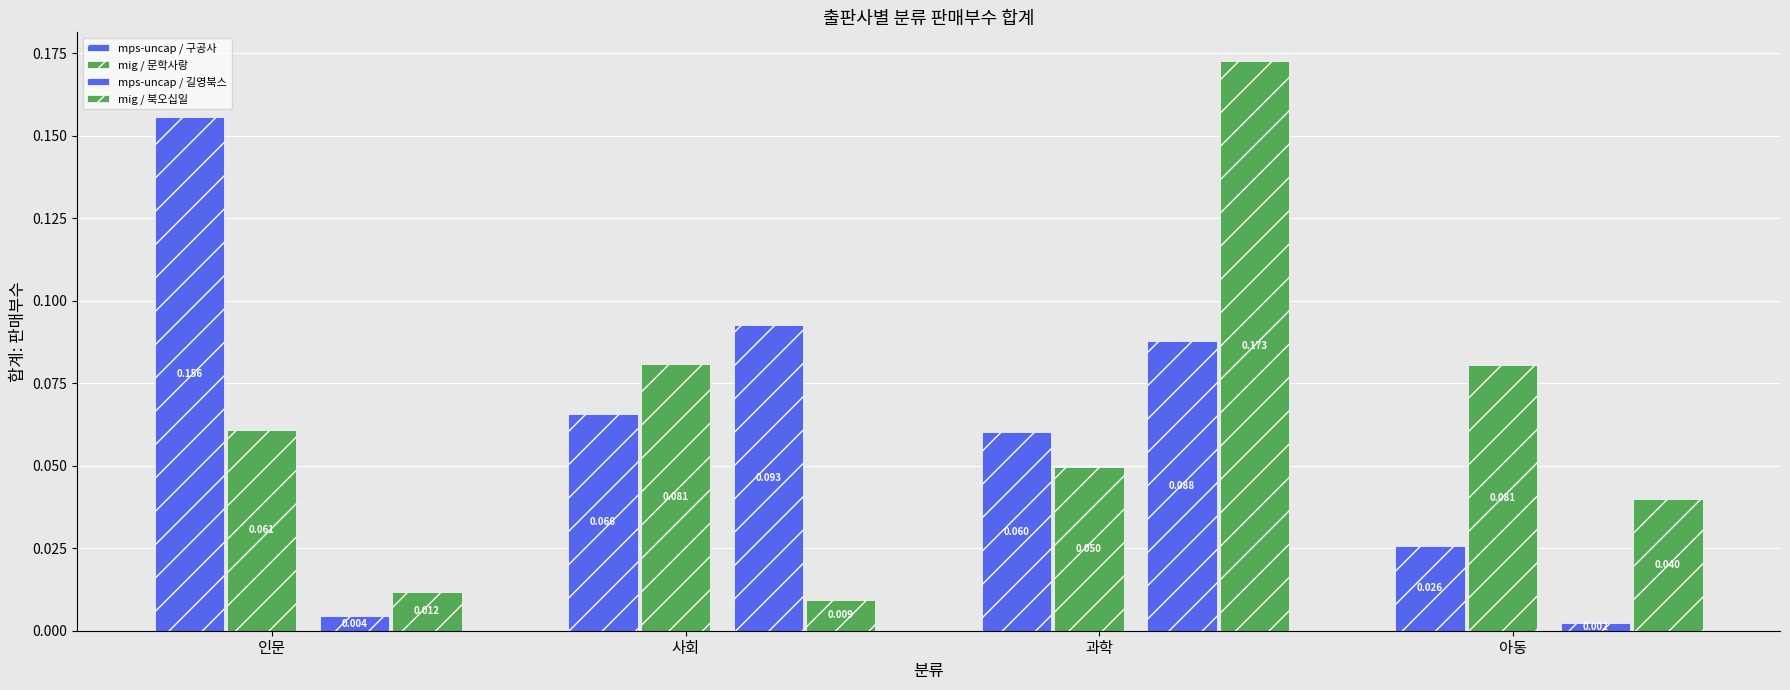

True or false: mig / 북오십일 has a value of 0.2 at 과학.

True